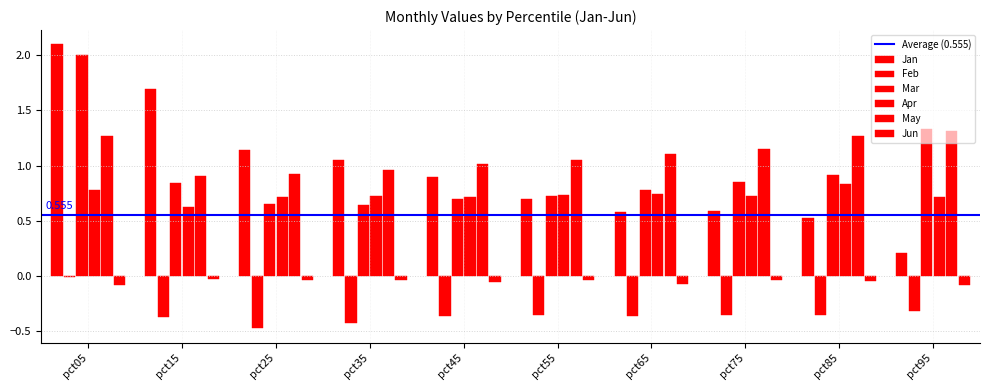

Which category has the lowest value in the Mar series?

pct35